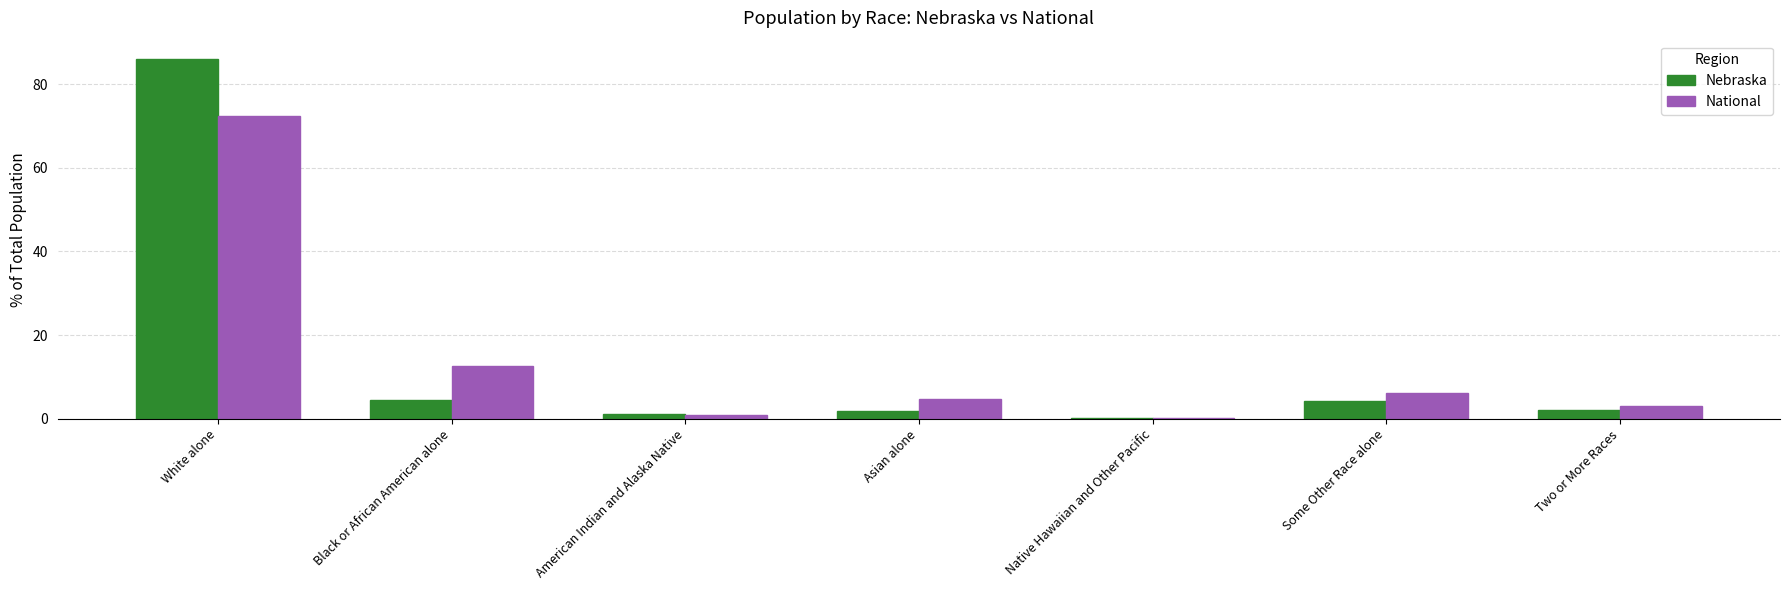

What value does the National series have at Black or African American alone?

12.6